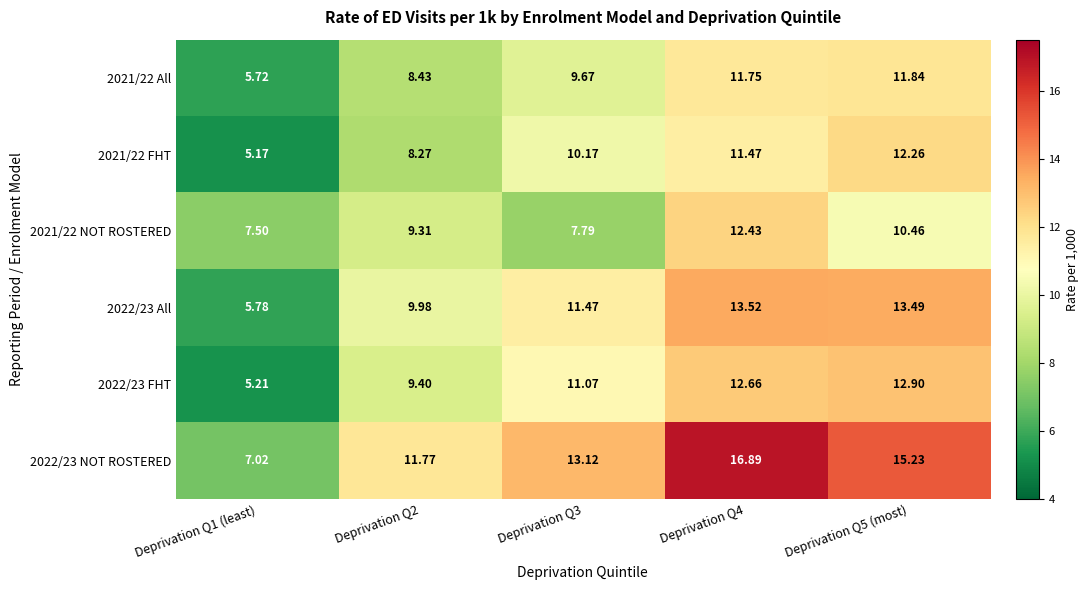

Is the value of 2021/22 All at Deprivation Q3 greater than the value of 2022/23 All at Deprivation Q5 (most)?

No